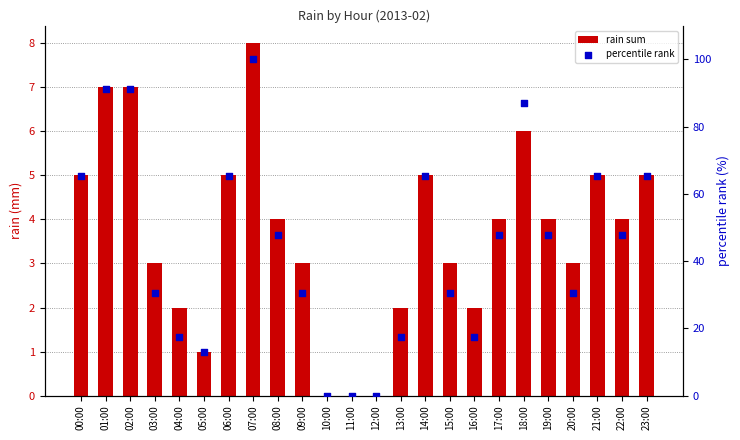

Which series reaches the maximum Y coordinate?

percentile rank